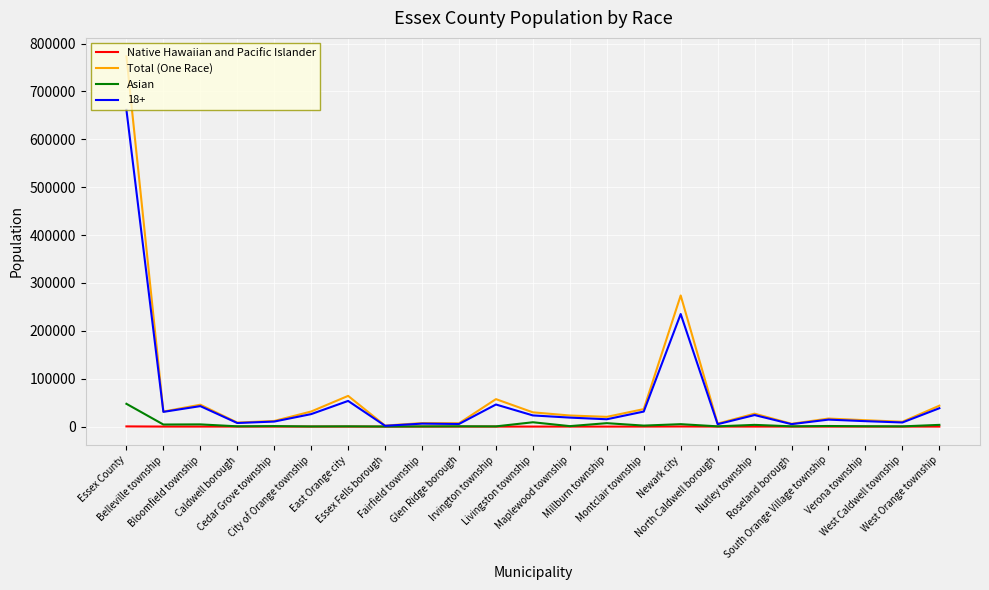

What are all the series names shown in the legend?

Native Hawaiian and Pacific Islander, Total (One Race), Asian, 18+